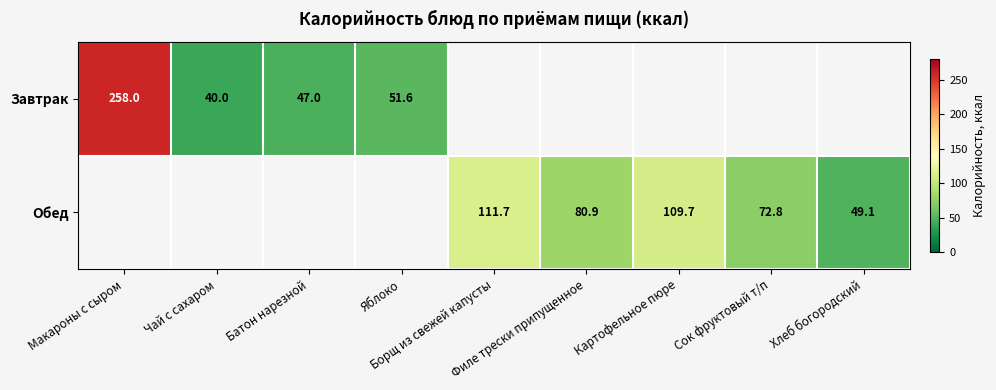

How many categories are shown in the chart?

9